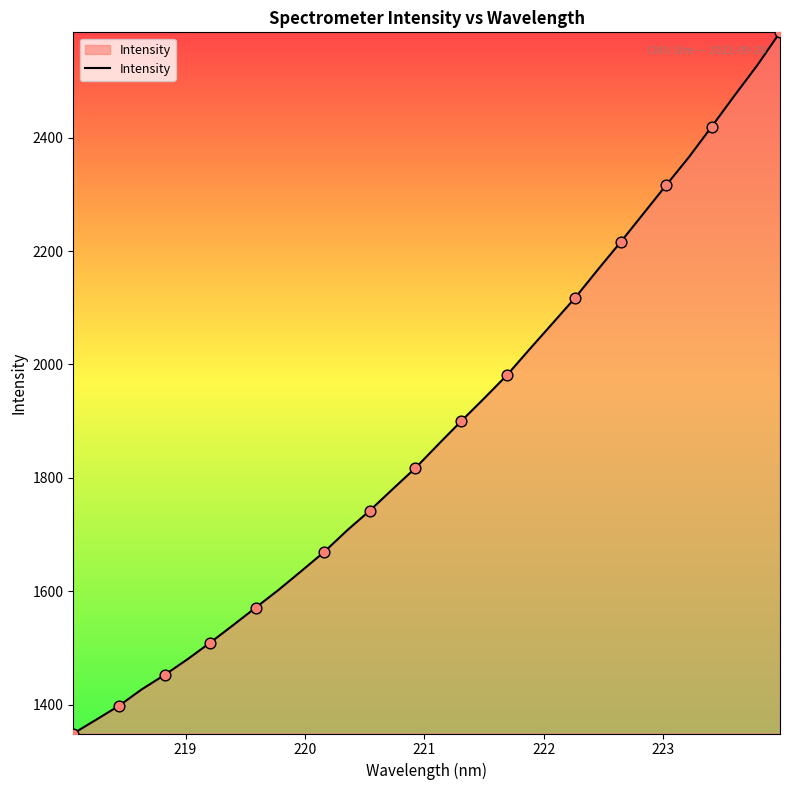

What is the maximum value shown in the chart?

2585.6